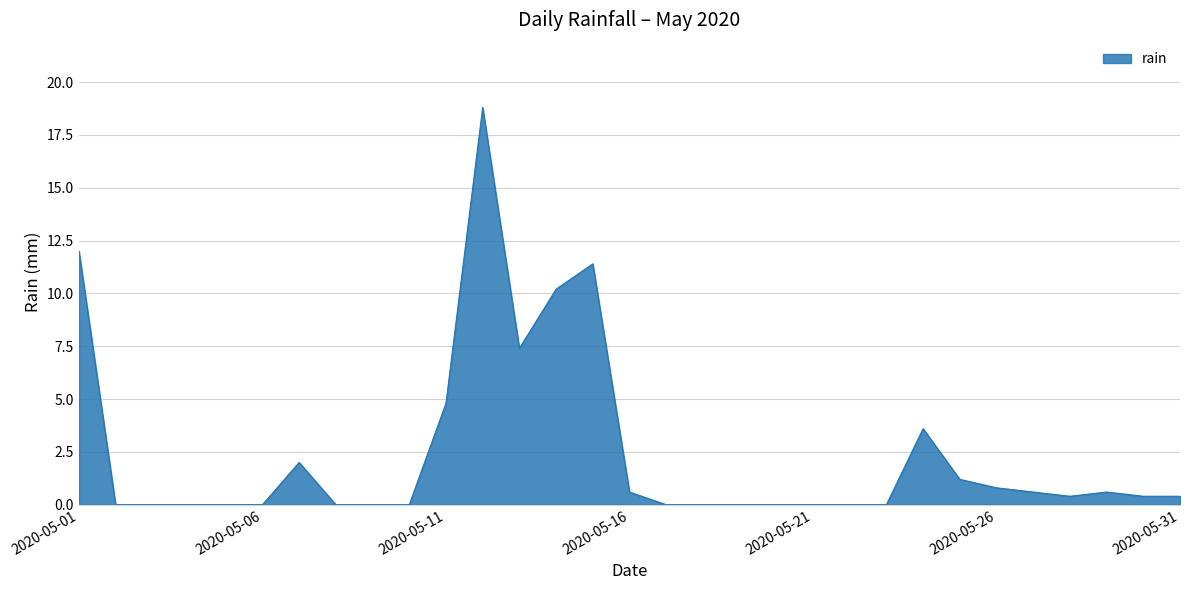

What is the greatest value displayed?

18.8